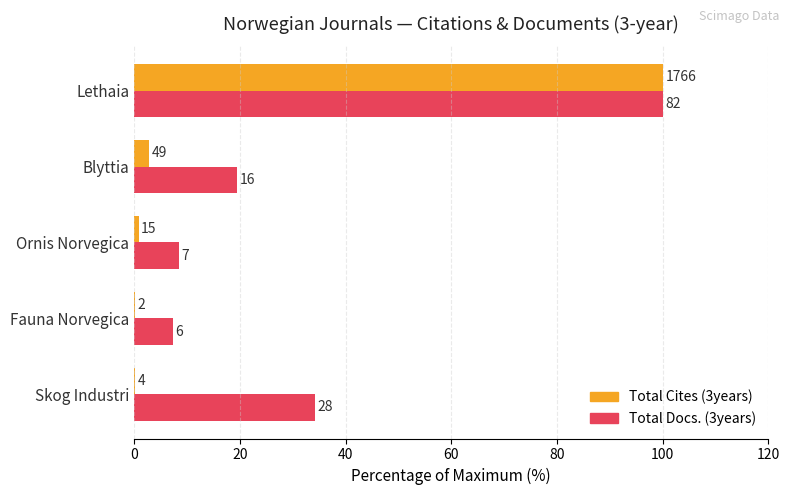

What is the maximum value shown in the chart?

100.0